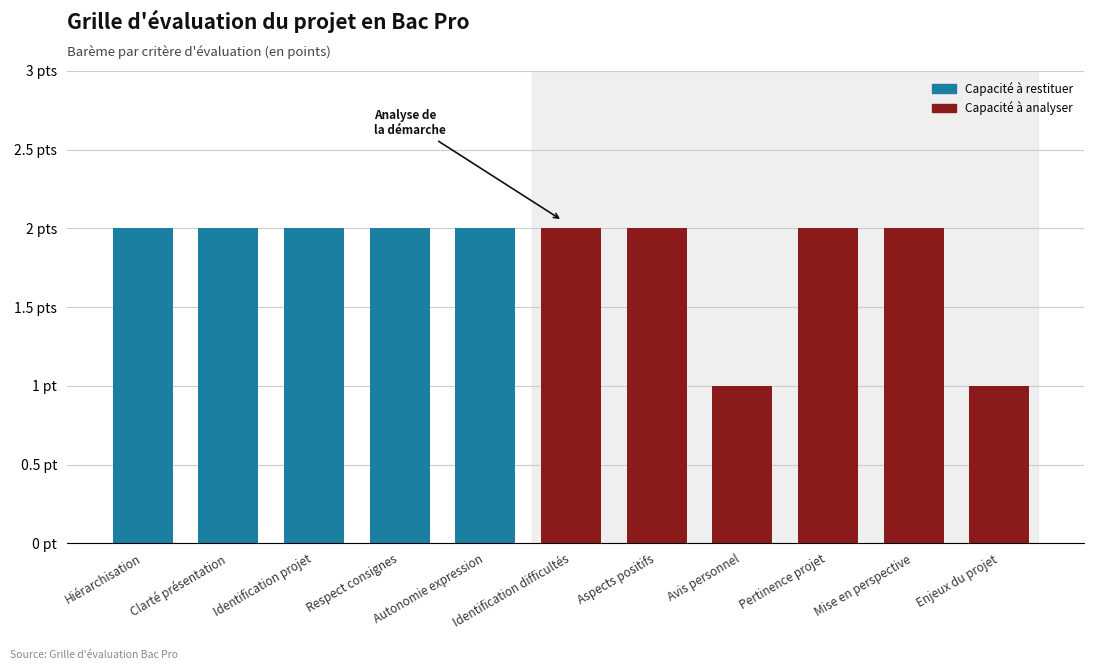

Are the bars horizontal?

No